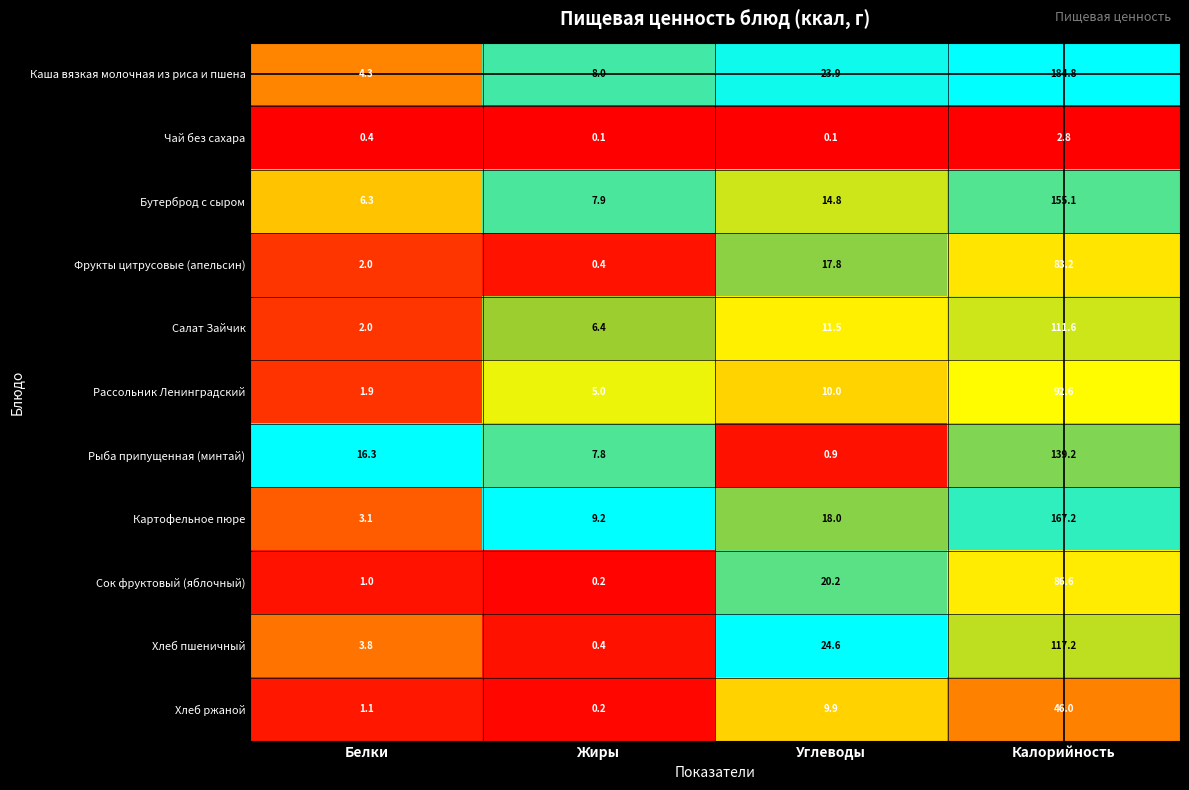

What is the spread (max minus min) of values at Белки?

15.9